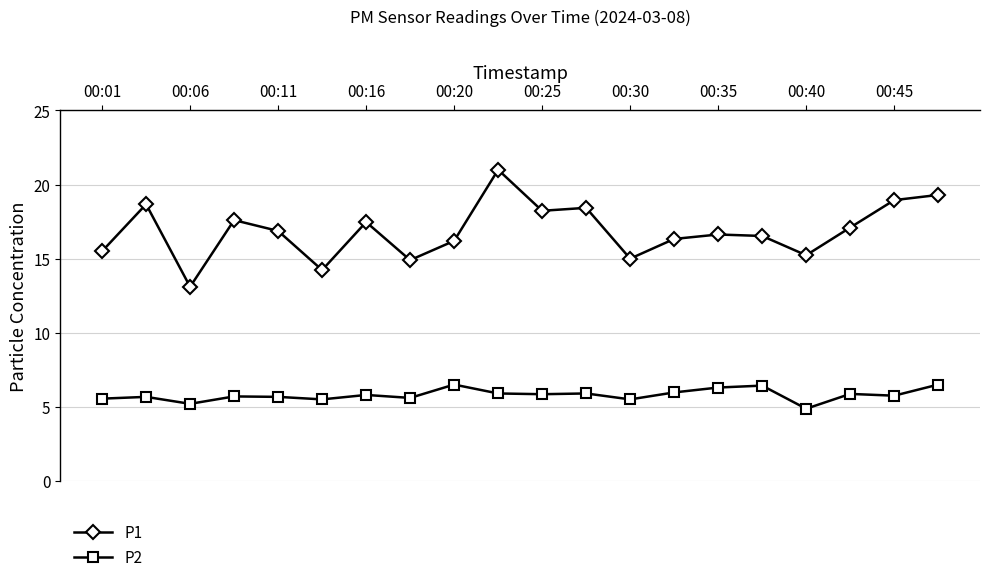

What is the sum of all P2 values?

116.0